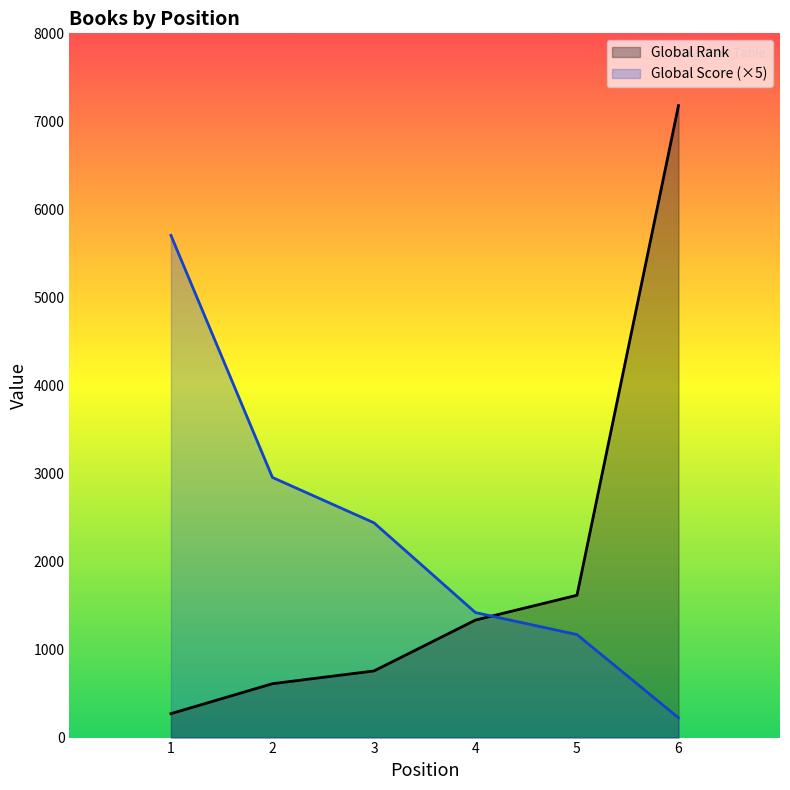

How many lines are shown in the chart?

2